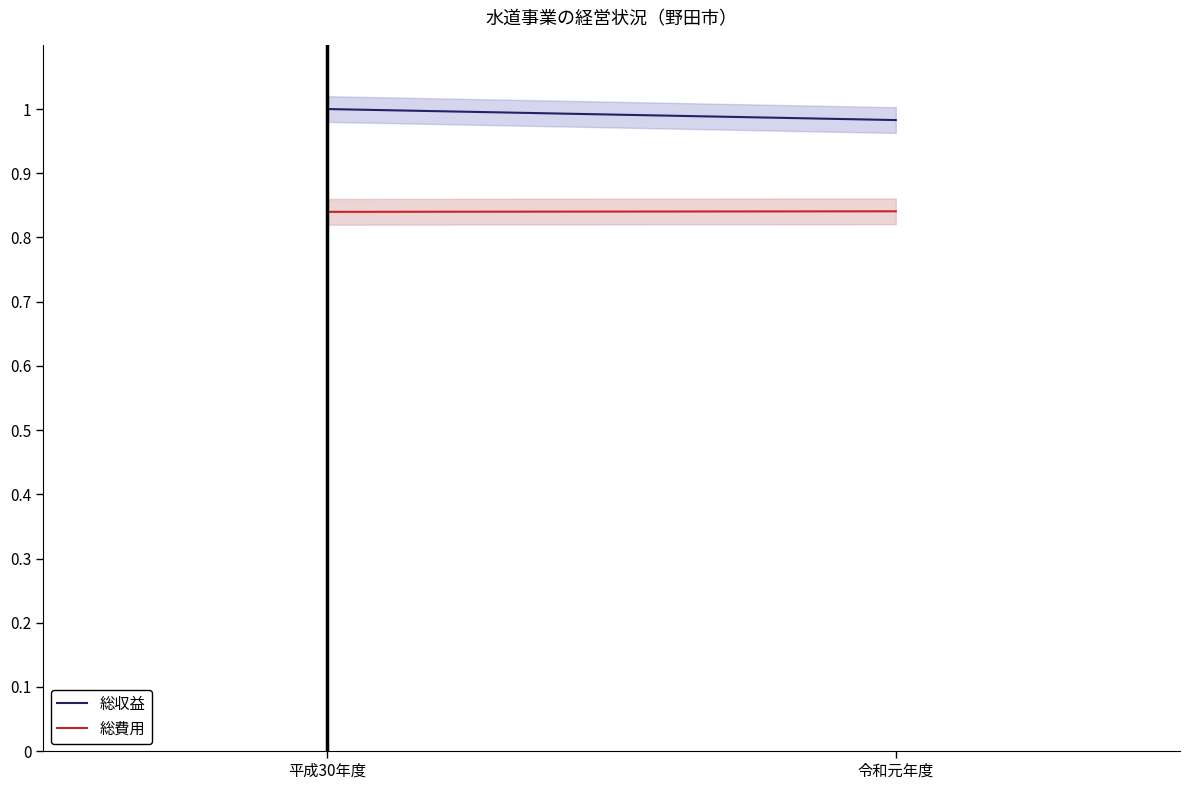

Which series changed the most between 平成30年度 and 令和元年度?

総収益